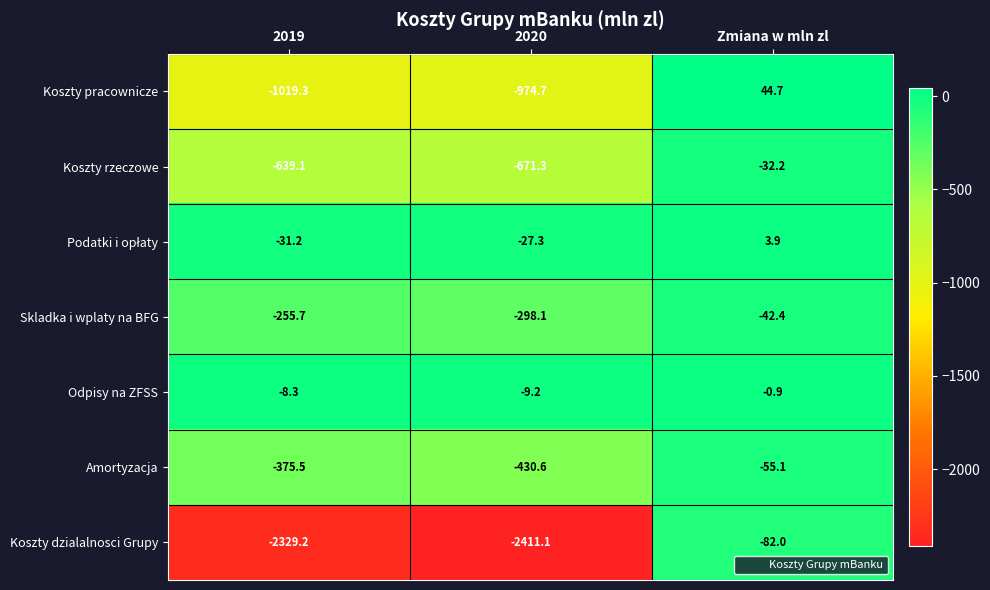

What is the average value of the Koszty pracownicze series?

-649.8